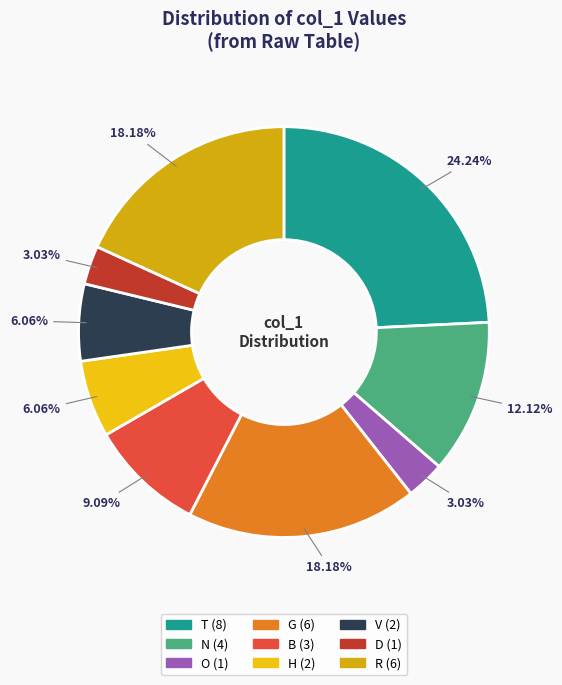

Is there any slice that represents more than half of the pie?

No